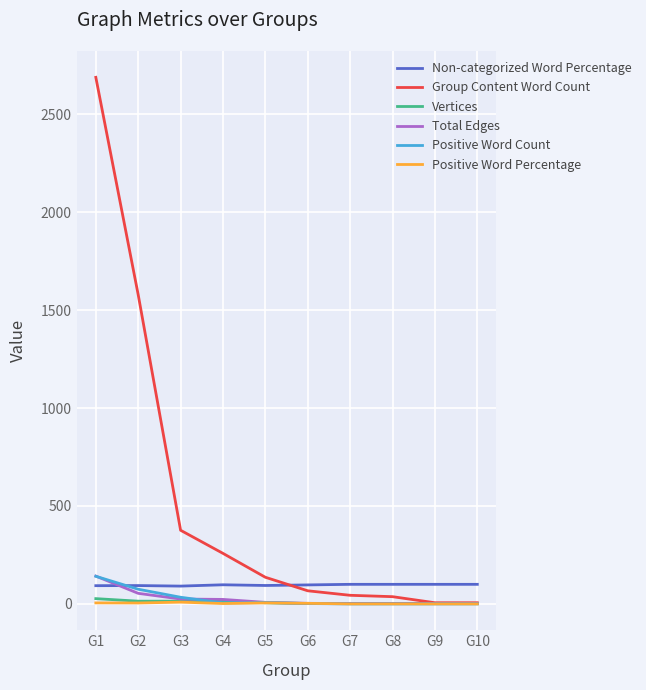

Which series has the largest range (max minus min)?

Group Content Word Count